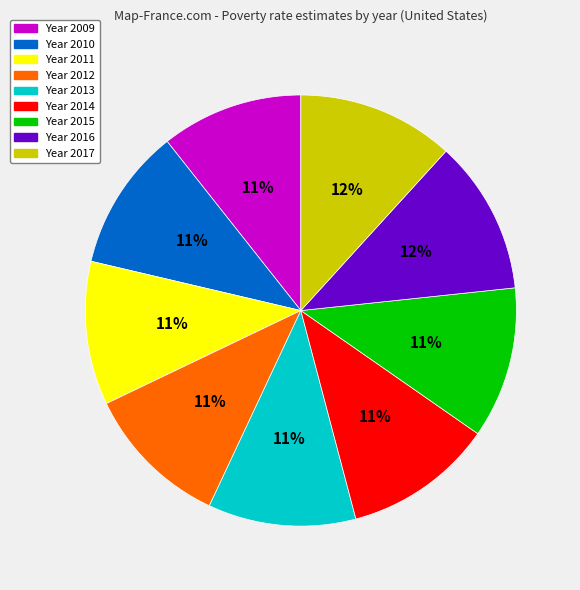

Is there a majority slice in this chart?

No